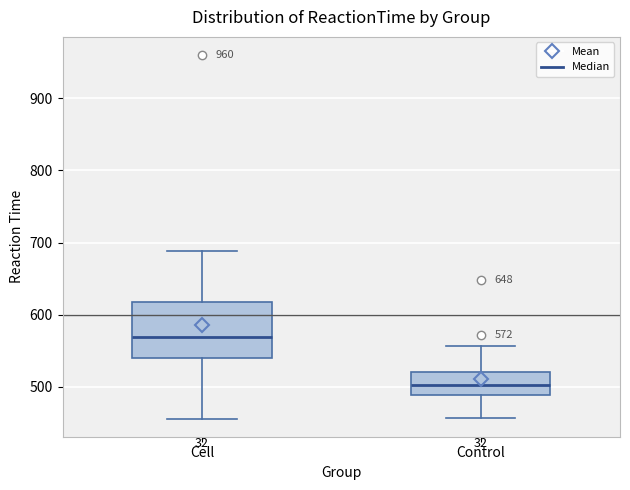

Comparing the boxes themselves (not the whiskers), which one is the tallest?

Cell